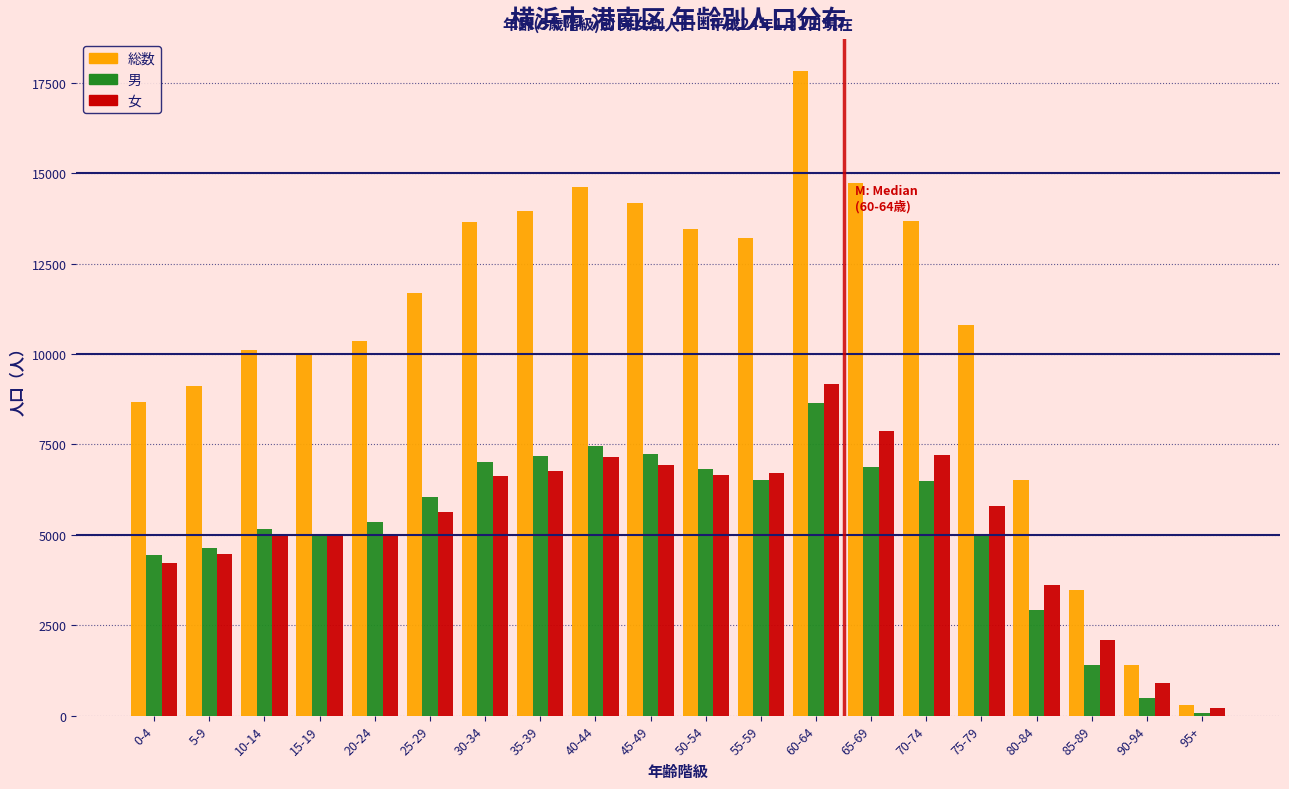

At which label does 総数 reach its peak?

60-64